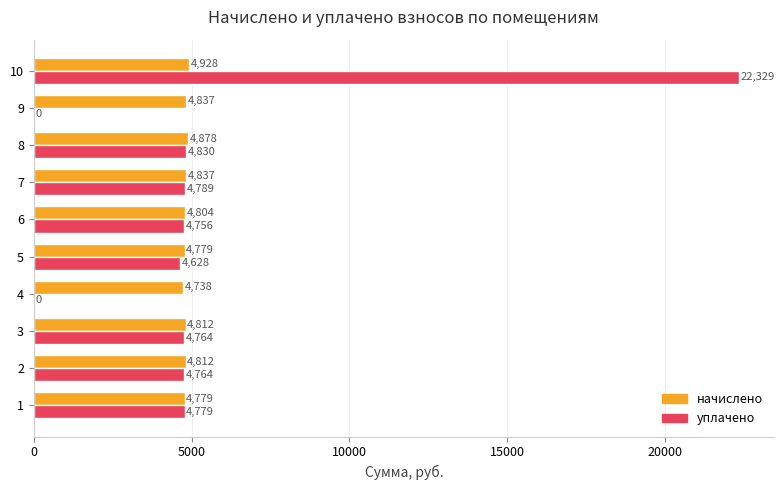

The начислено series shows 1220.1 at 4. True or false?

False